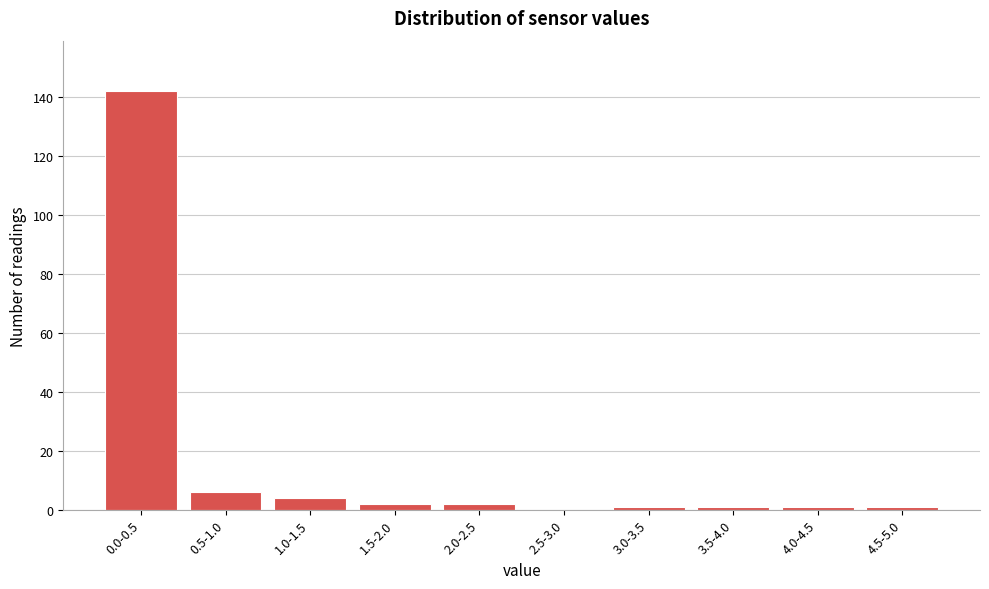

Reading left to right, what are all the values shown in this chart?

0.0-0.5=142	0.5-1.0=6	1.0-1.5=4	1.5-2.0=2	2.0-2.5=2	2.5-3.0=0	3.0-3.5=1	3.5-4.0=1	4.0-4.5=1	4.5-5.0=1